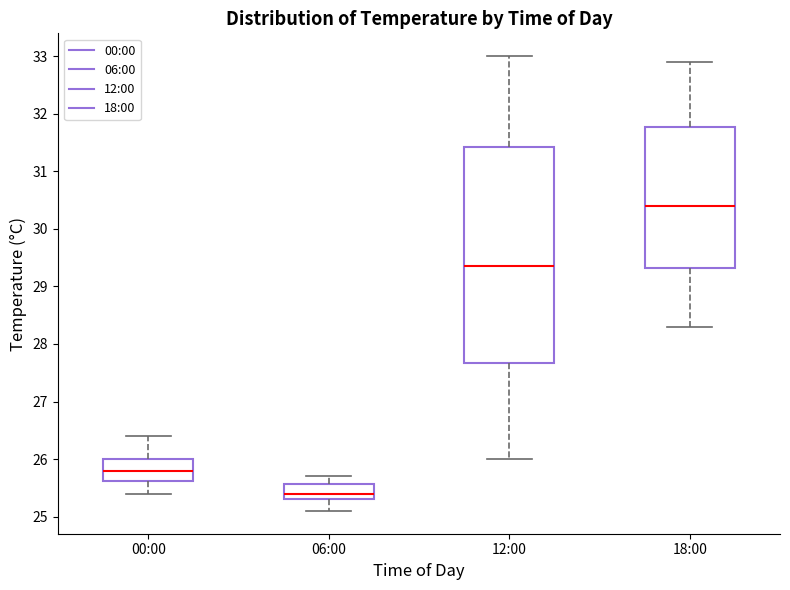

Which box's median line is the lowest?

06:00